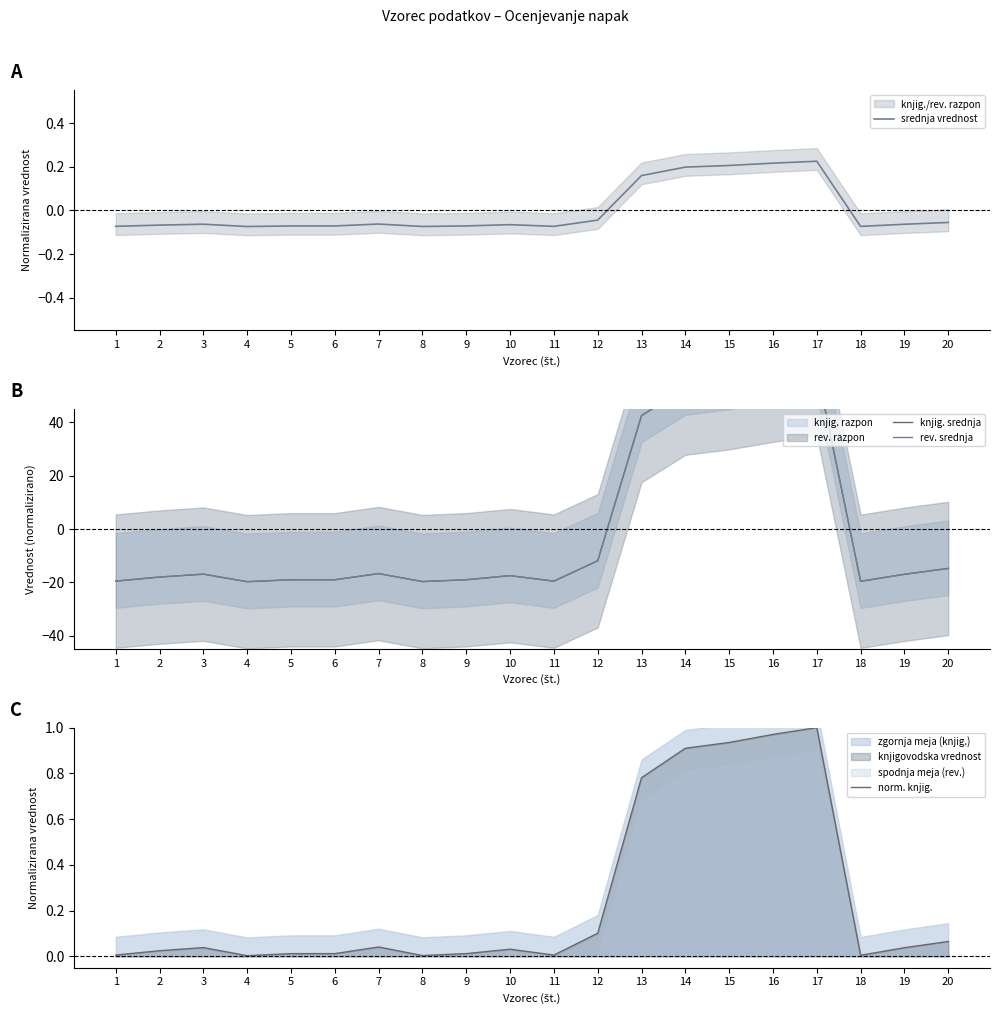

At which label is norm. knjig. closest to 0?

4